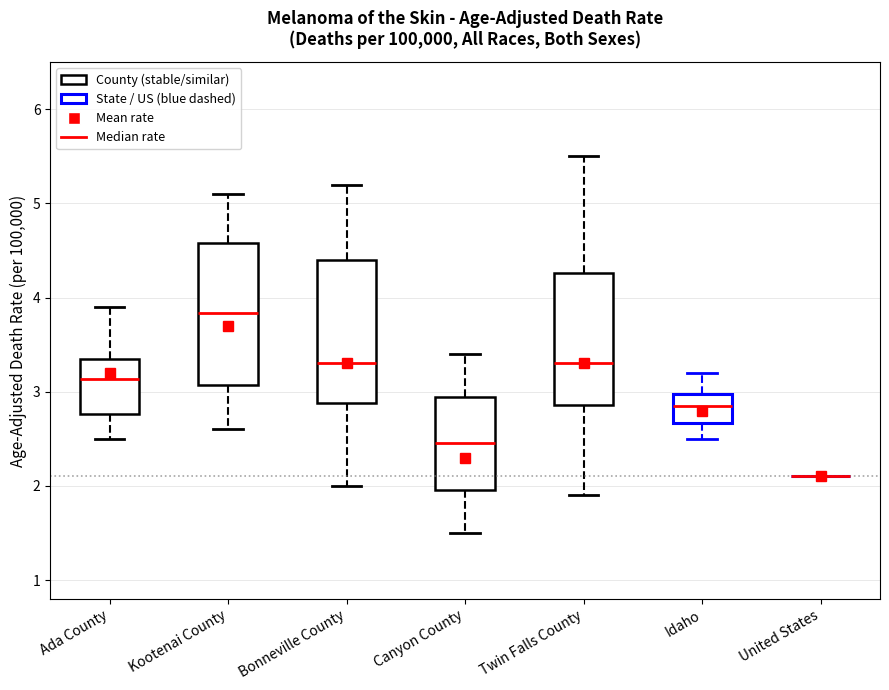

Reading left to right, transcribe this box plot: for each box, give where its median line is, the range the box spans, and where its two whiskers end, as read against the y-axis. The values are not printed on the chart, so give them approximately, as read against the axis.

Ada County: median 3.1, box 2.8 to 3.3, whiskers 2.5 to 3.9
Kootenai County: median 3.8, box 3.1 to 4.6, whiskers 2.6 to 5.1
Bonneville County: median 3.3, box 2.9 to 4.4, whiskers 2.0 to 5.2
Canyon County: median 2.5, box 2.0 to 2.9, whiskers 1.5 to 3.4
Twin Falls County: median 3.3, box 2.9 to 4.3, whiskers 1.9 to 5.5
Idaho: median 2.8, box 2.7 to 3.0, whiskers 2.5 to 3.2
United States: box collapsed to a line at 2.1, whiskers 2.1 to 2.1